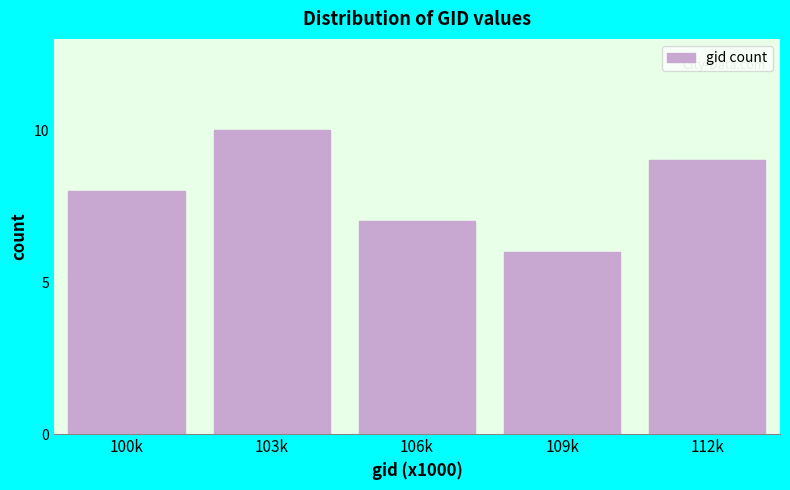

Reading right to left, what are all the values shown in this chart?

112k=9	109k=6	106k=7	103k=10	100k=8